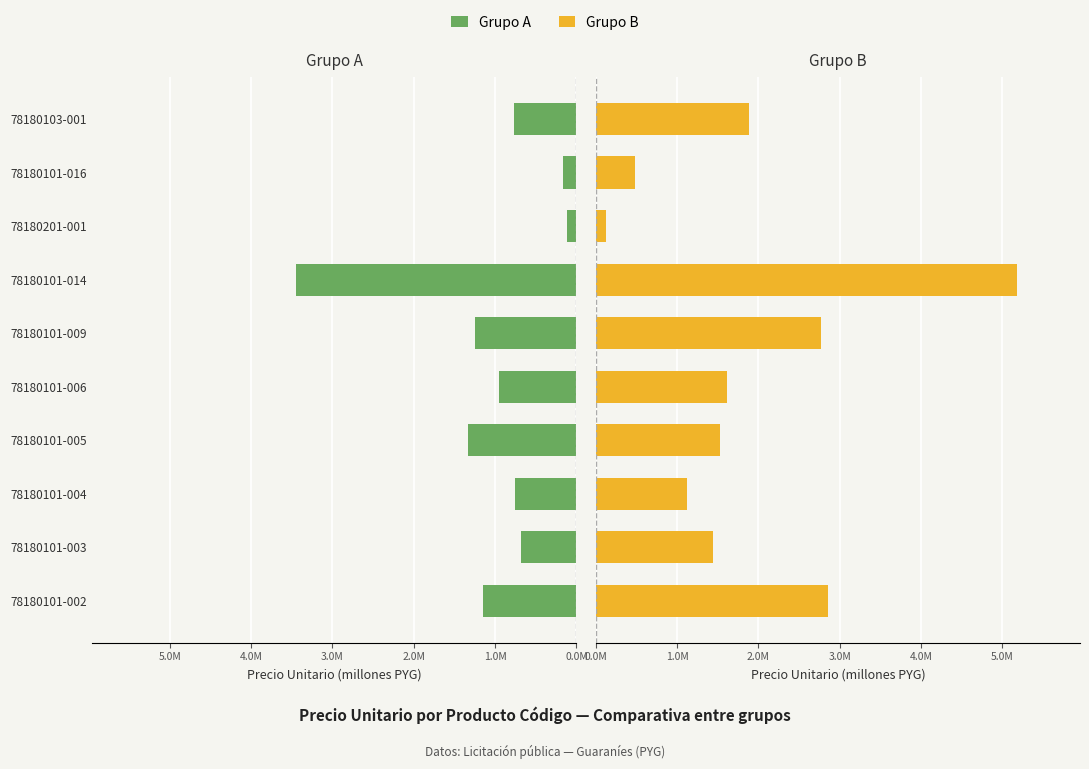

What is the greatest value displayed?

5.2